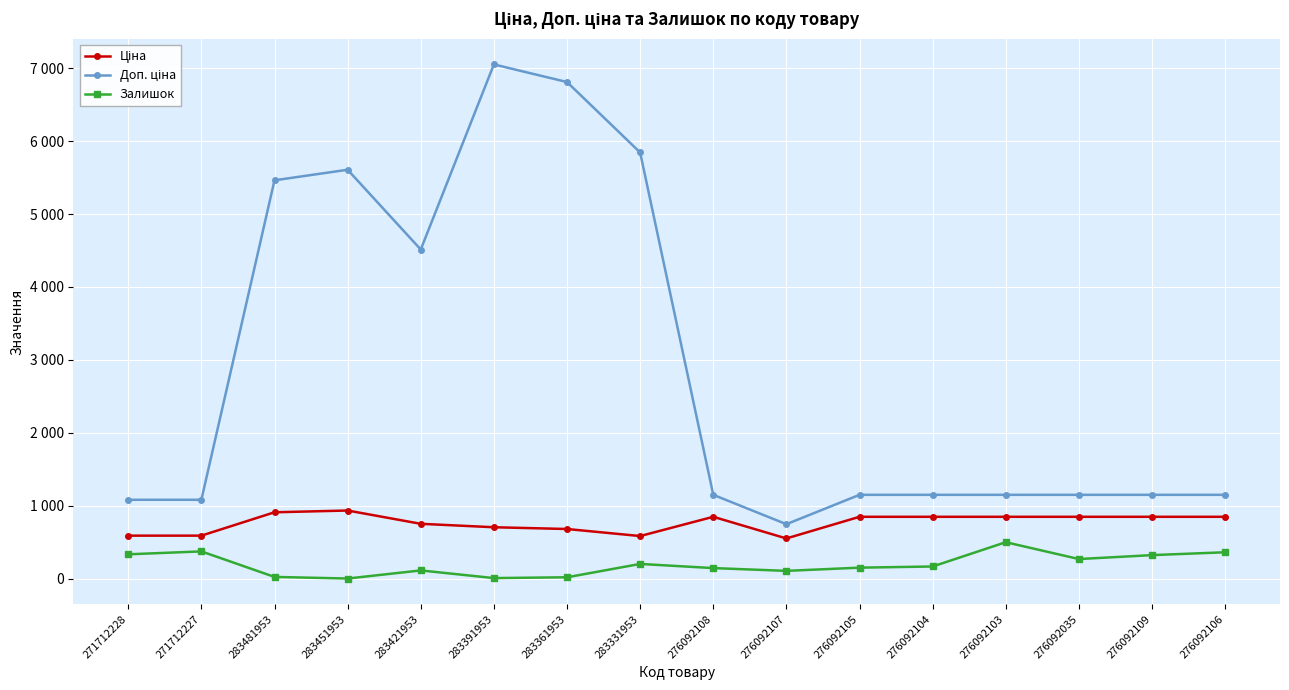

Does the chart display data point markers on the line(s)?

Yes